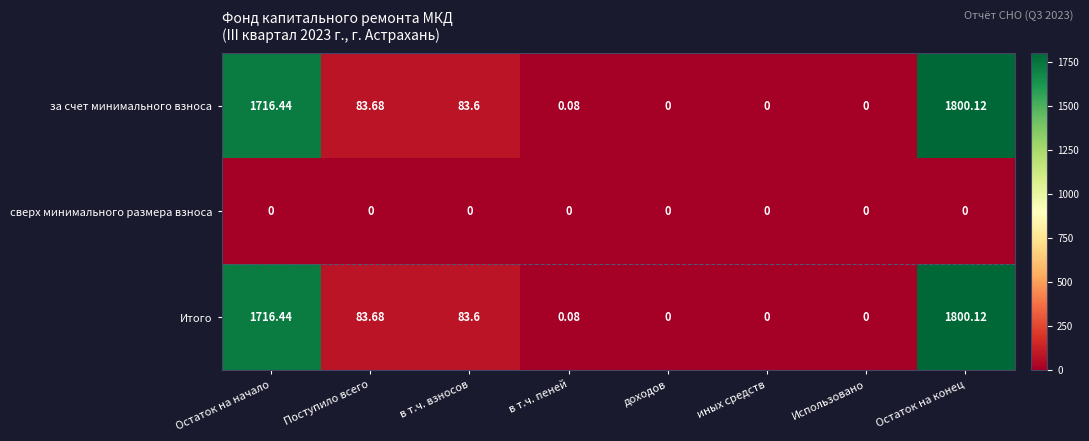

Is the value of Итого at в т.ч. пеней greater than the value of за счет минимального взноса at доходов?

Yes